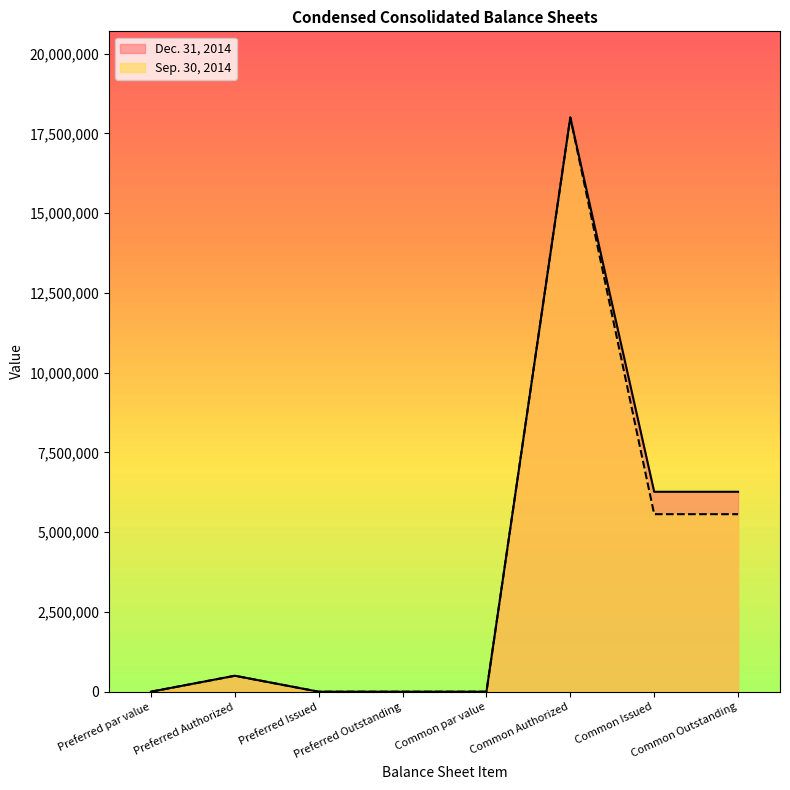

At which label is Sep. 30, 2014 closest to 9000000?

Common Issued